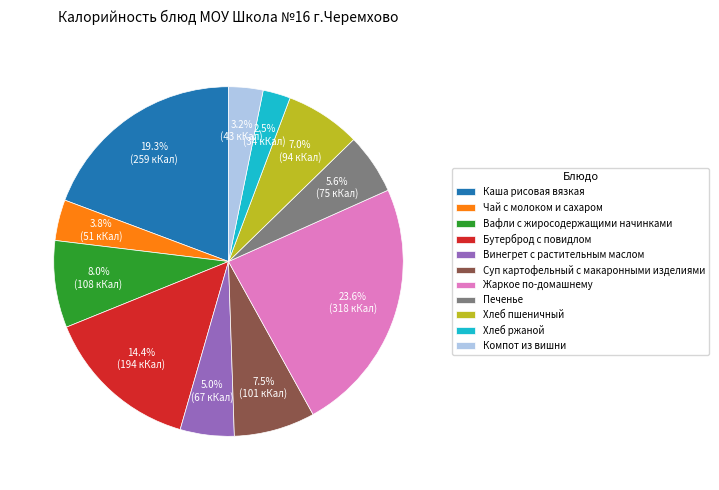

Which category has the smallest portion of the pie?

Хлеб ржаной